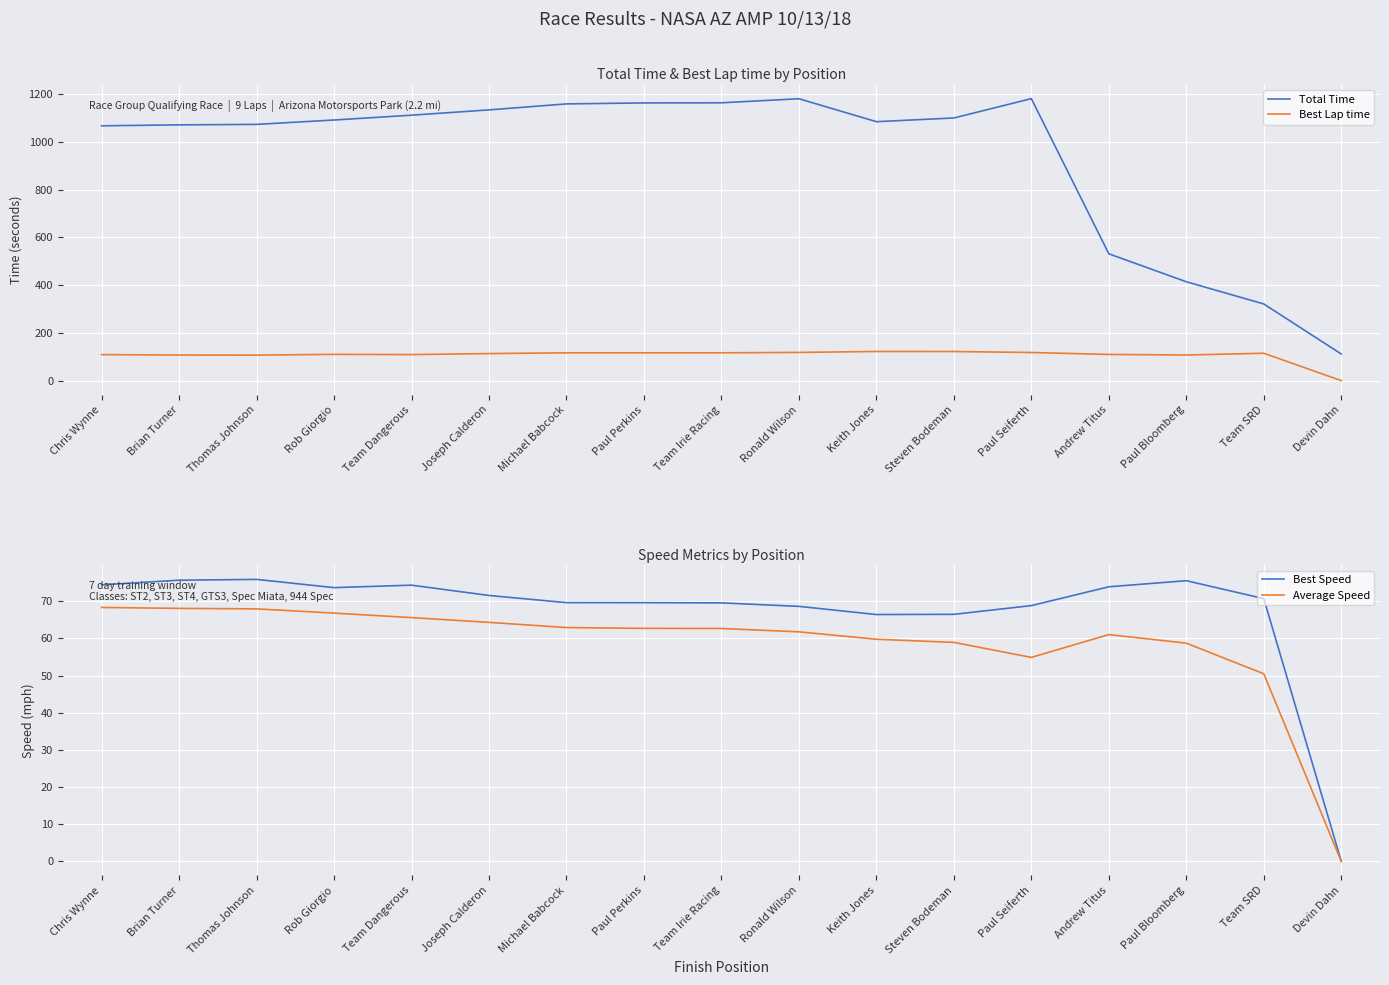

What is the difference between the maximum and minimum values in the Total Time series?

1069.3